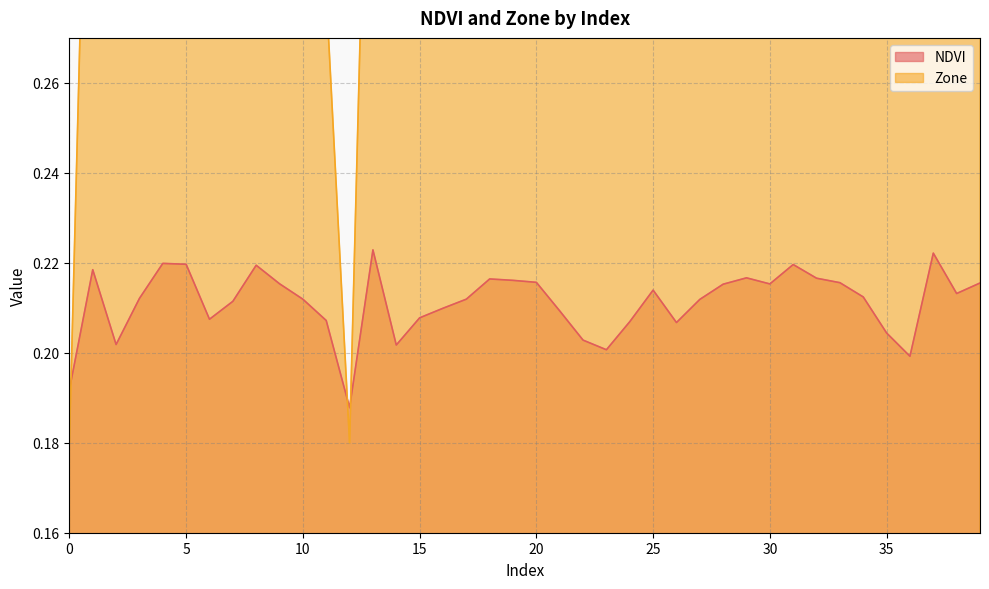

True or false: NDVI and Zone cross at least once.

True